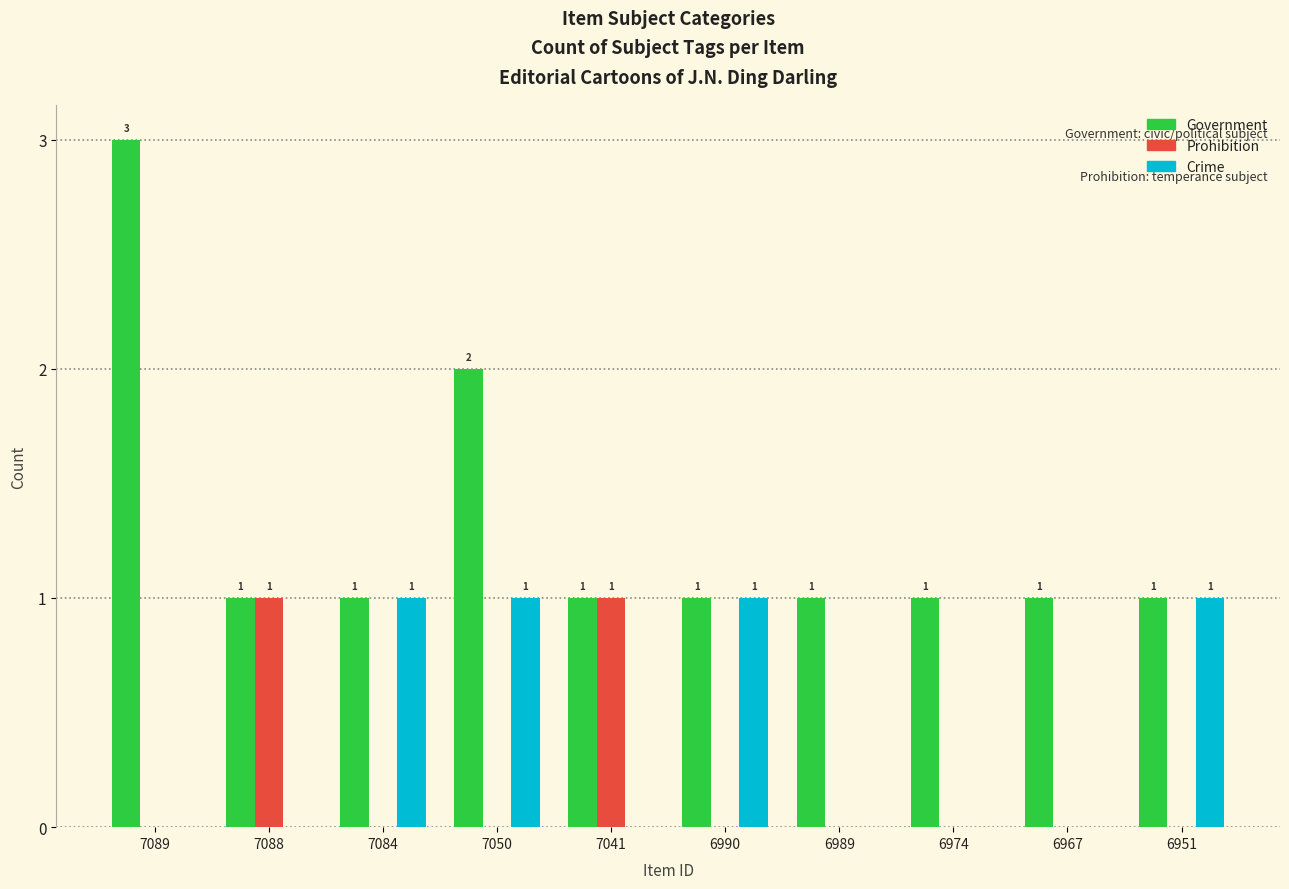

What is the sum of all Crime values?

4